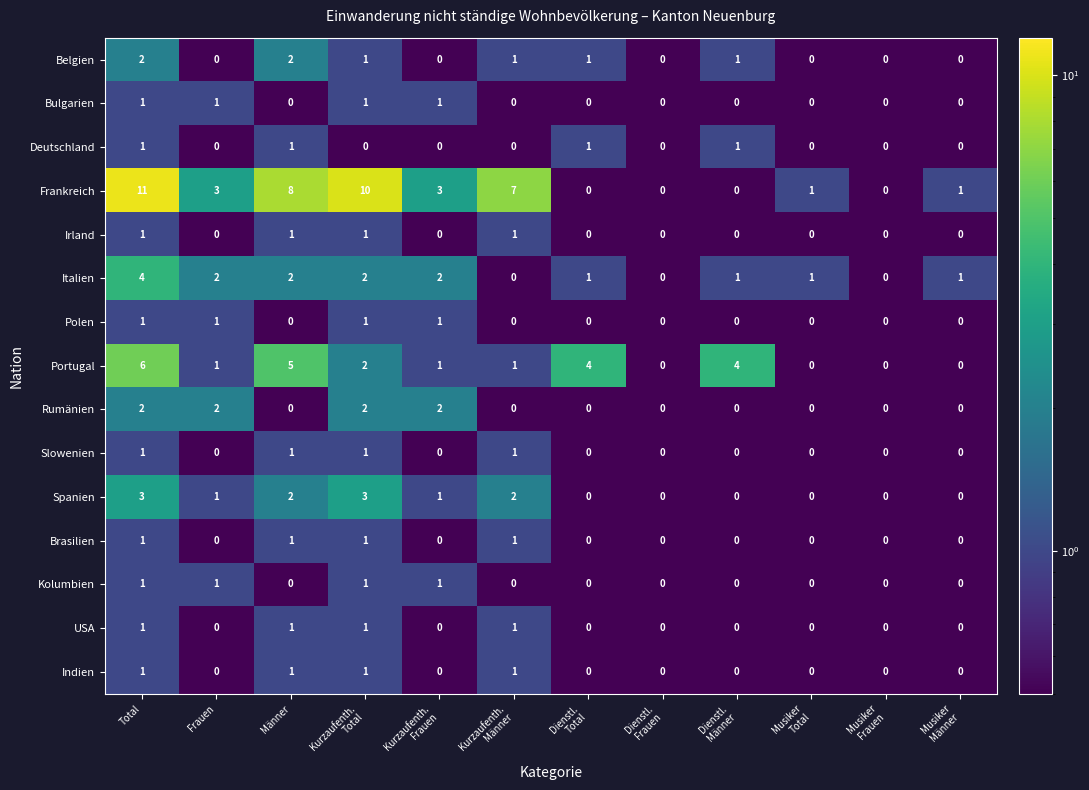

What is the difference between the highest and lowest values at Total?

10